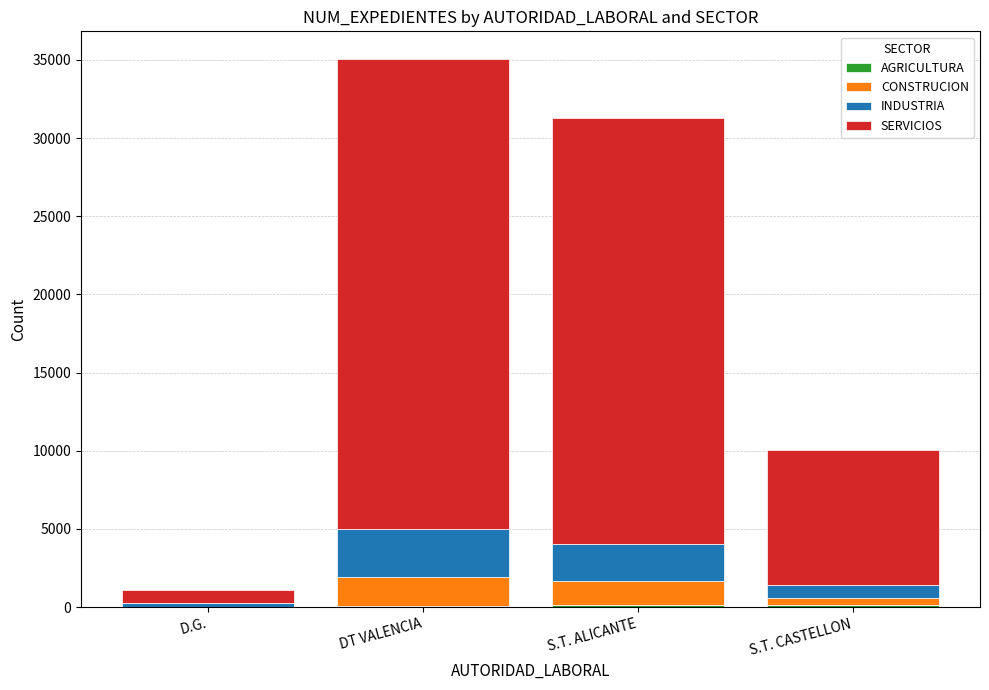

At which category is the sum across all series the highest?

DT VALENCIA